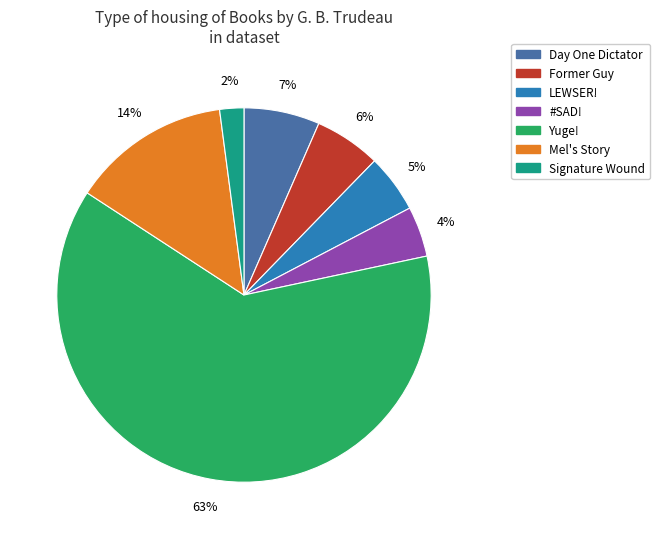

Which has a higher value, Former Guy or Signature Wound?

Former Guy